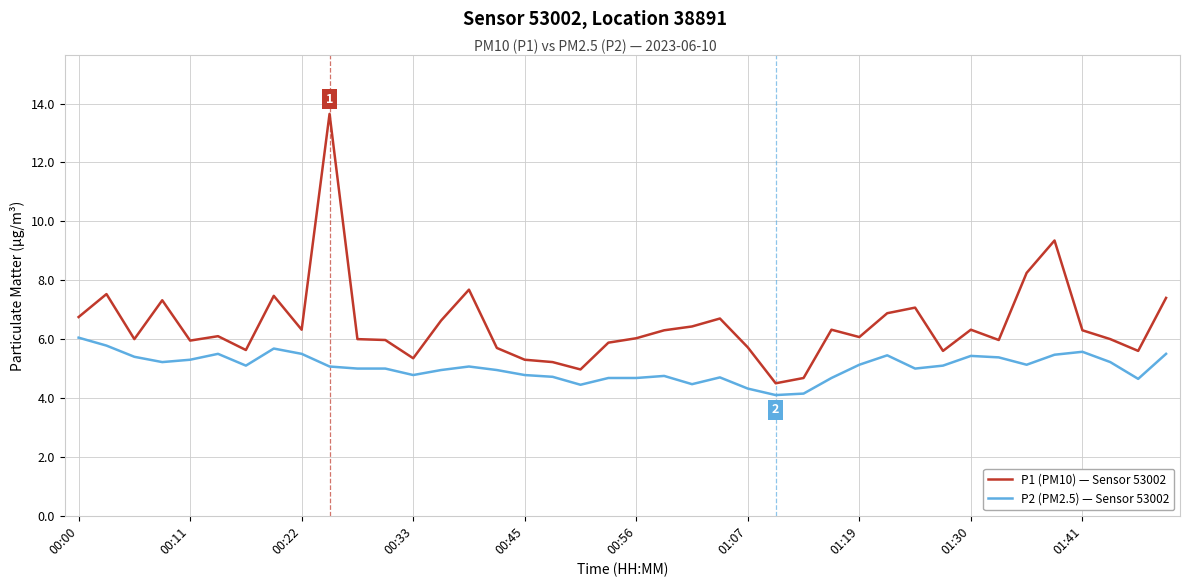

What is the smallest value displayed?

4.1